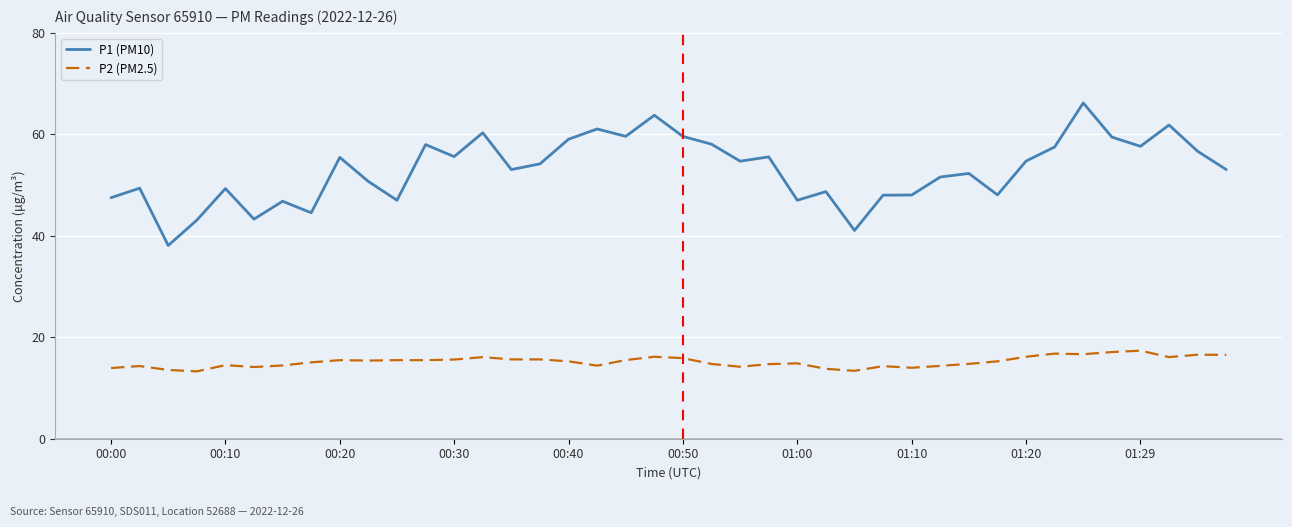

How many values in the P1 (PM10) series are below 54?

20